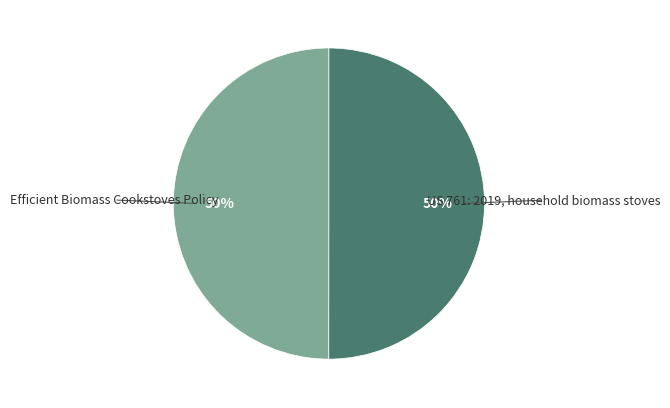

To the nearest percent, what is the average slice percentage?

50%